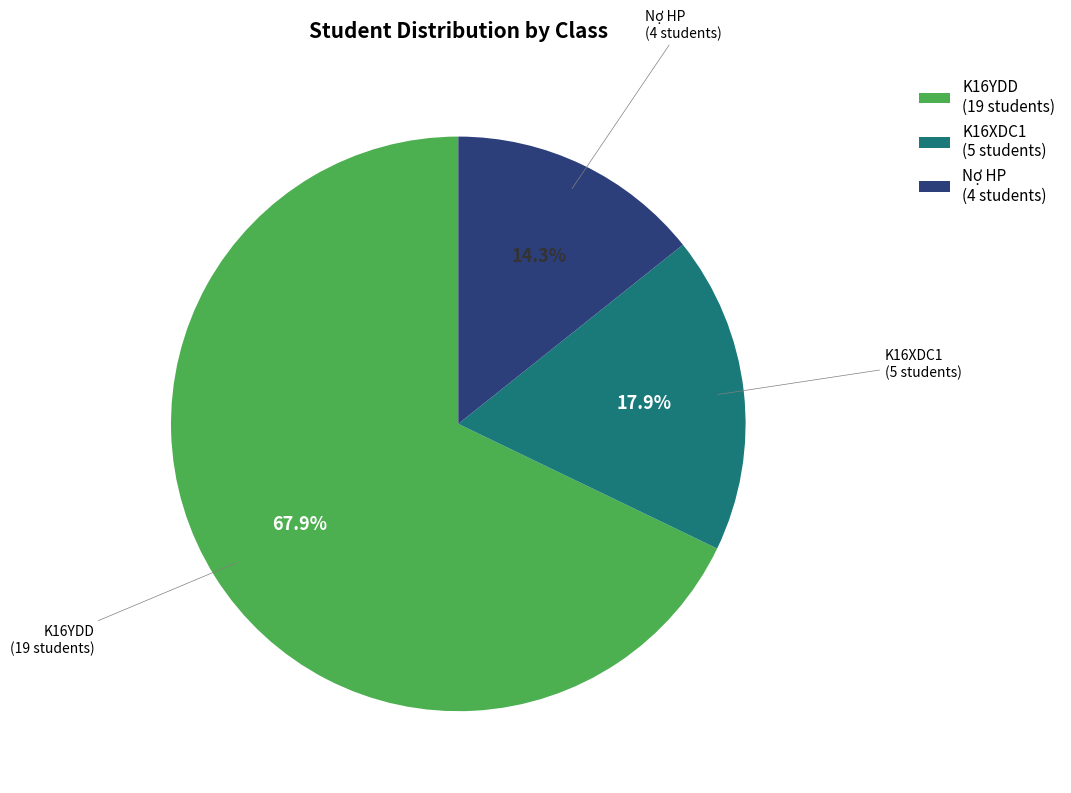

What is the majority slice?

K16YDD